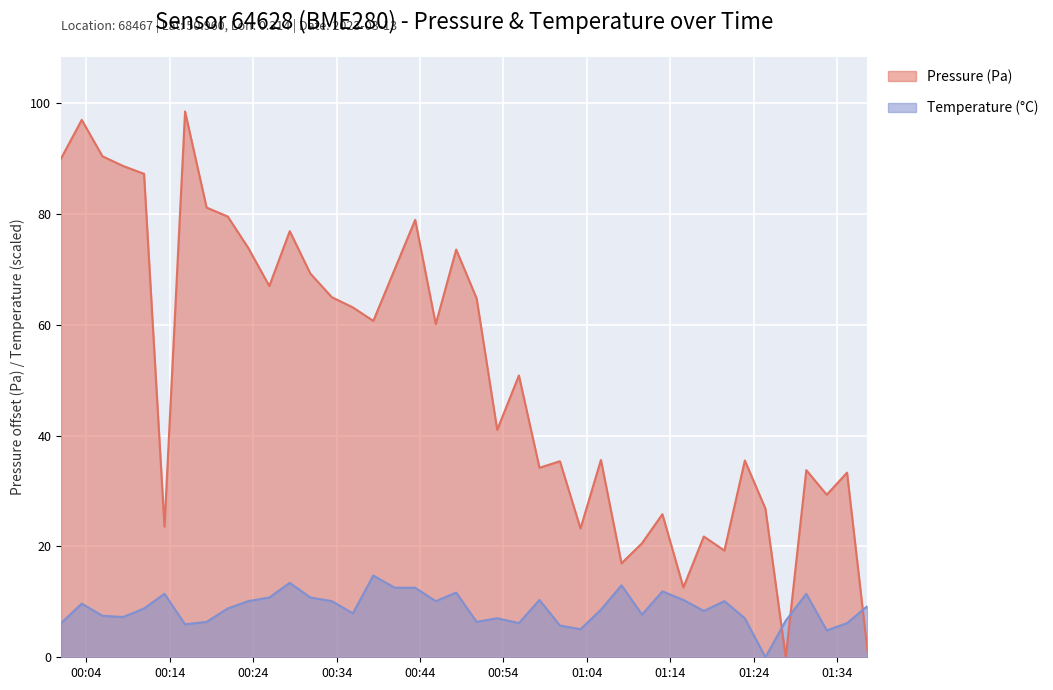

At which label does Temperature (°C) reach its peak?

2023-03-13T00:38:24